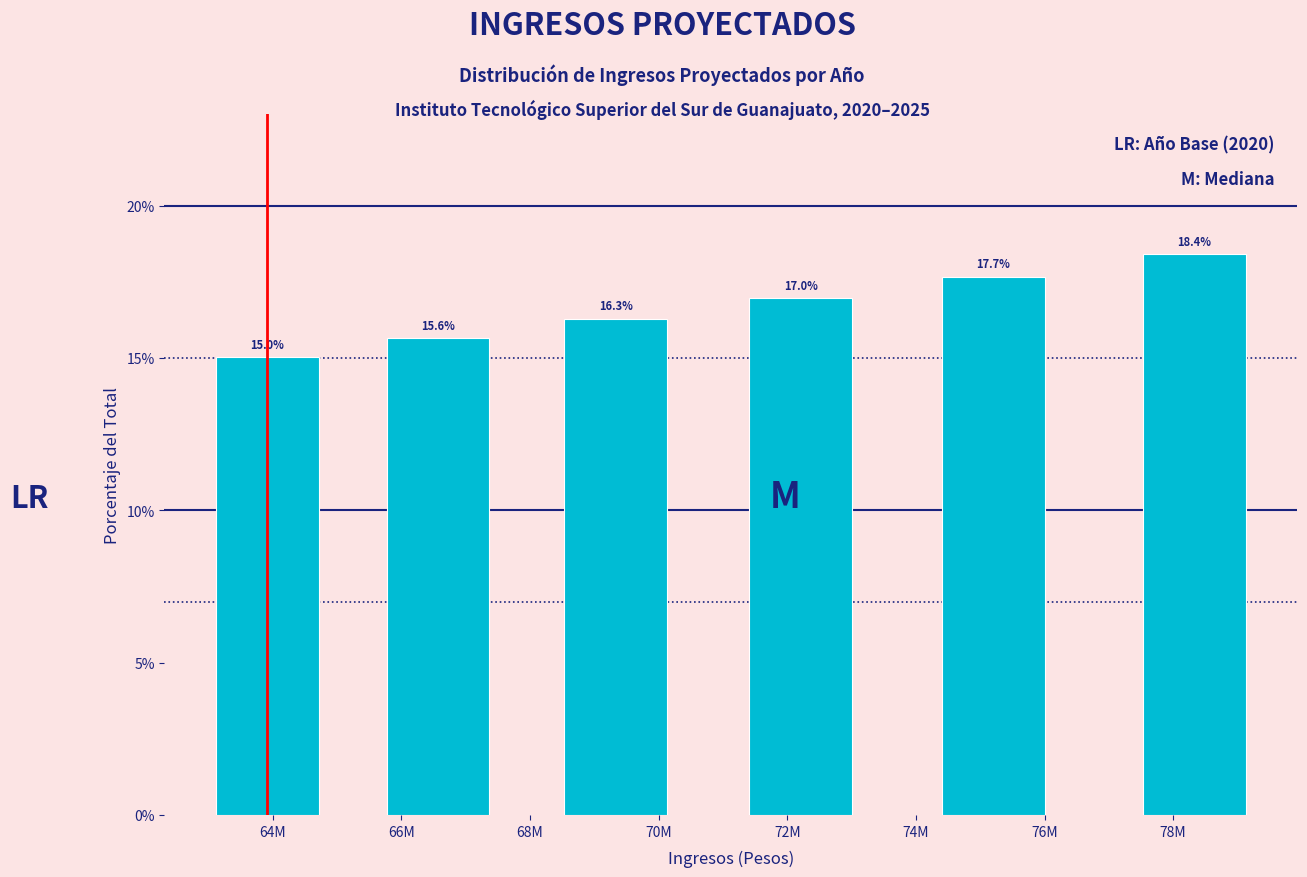

Reading left to right, transcribe all the data shown in this chart.

64M=15.0	66M=15.6	70M=16.3	72M=17.0	76M=17.7	78M=18.4